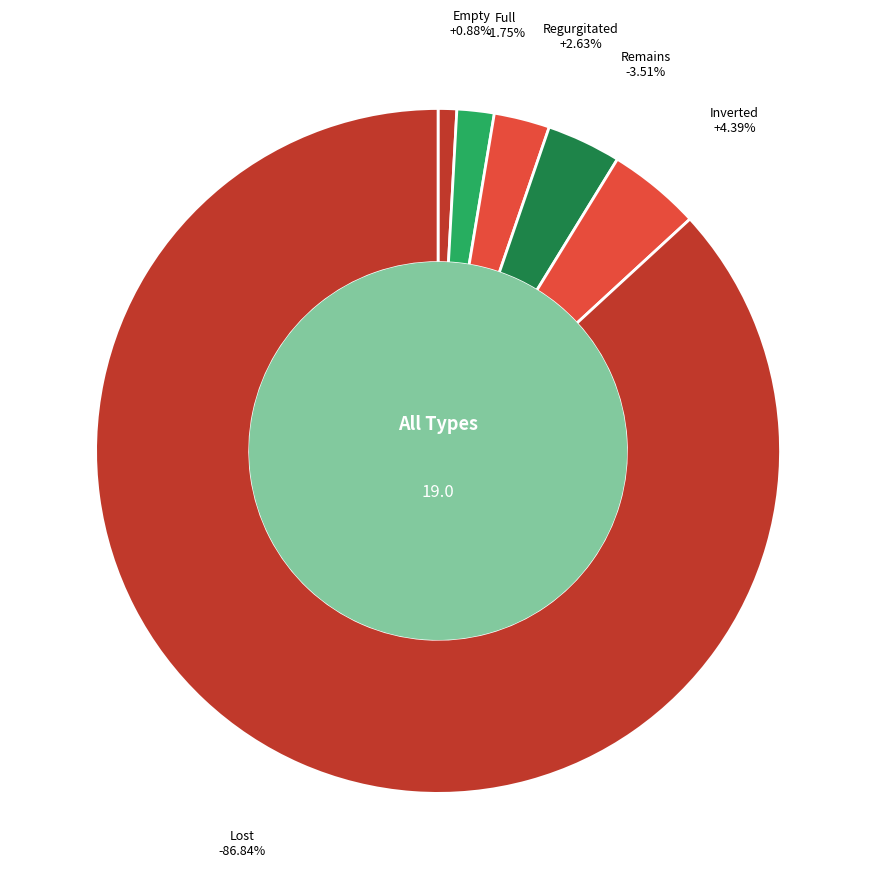

What percentage is the Regurgitated slice, to the nearest percent?

3%